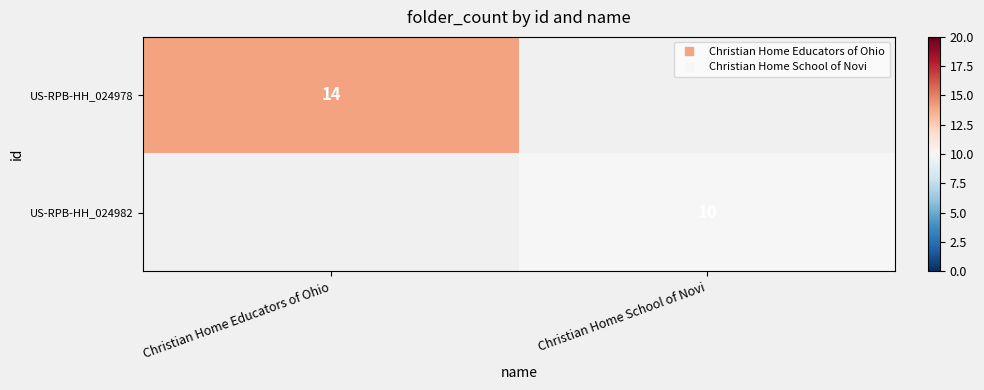

At which category does the chart reach its peak across all series?

Christian Home Educators of Ohio